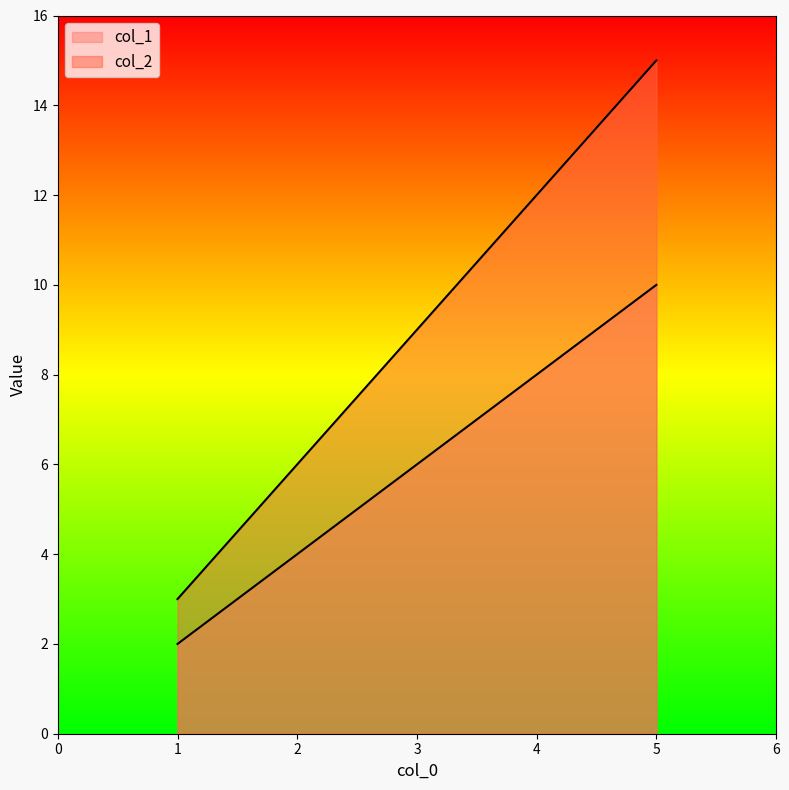

Where is col_1 nearest to the value 6?

3